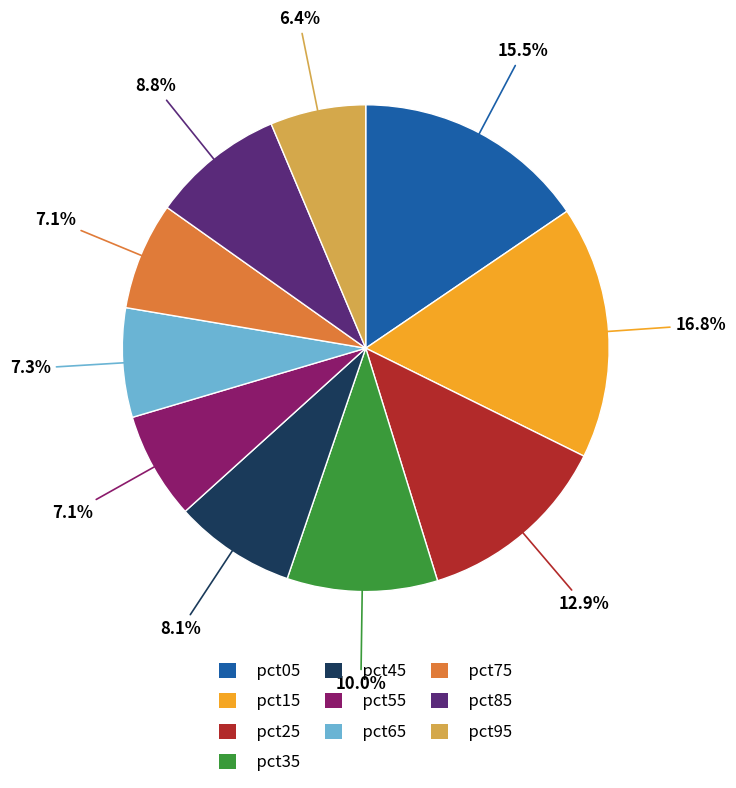

How many segments does this pie chart have?

10